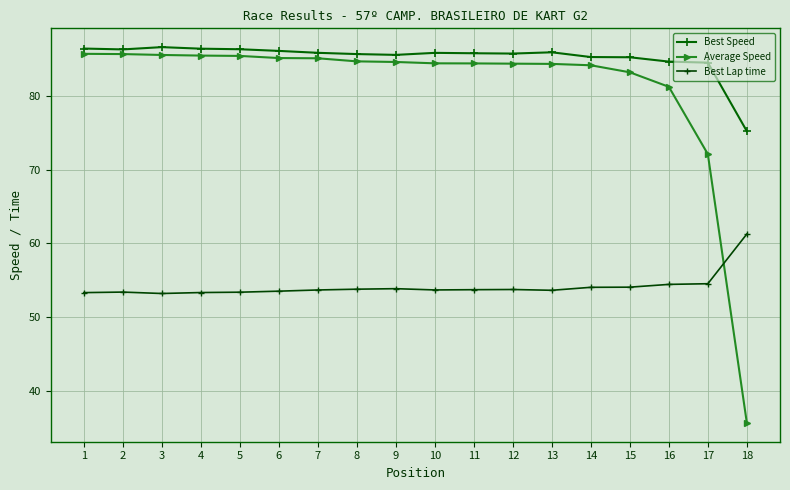

At which label does Average Speed reach its minimum?

18